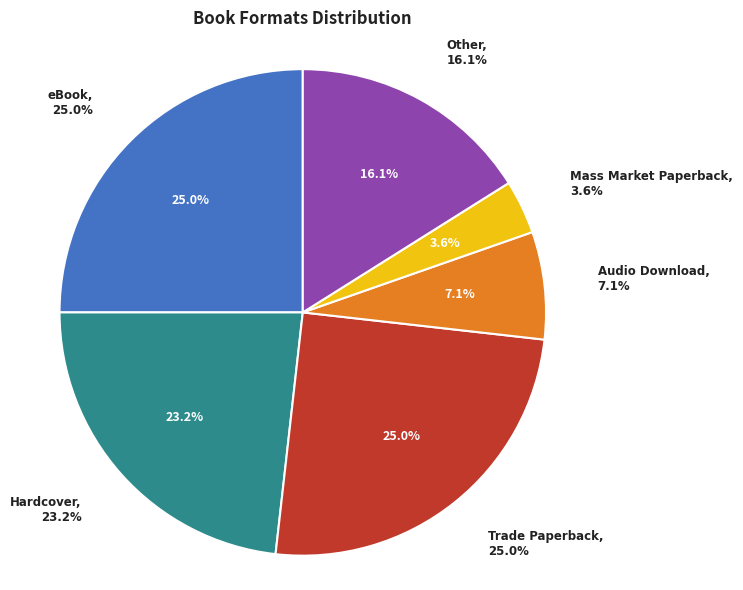

Which slice is the largest?

eBook